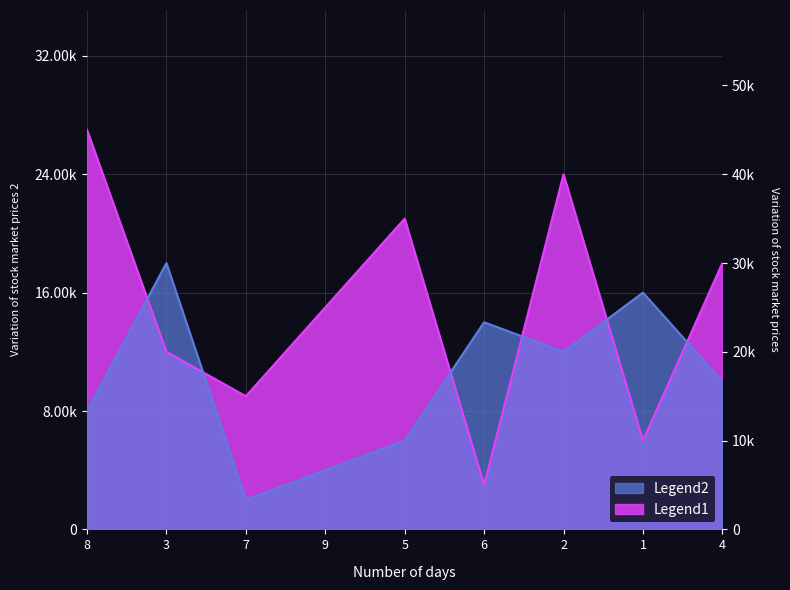

Count the number of data series in this chart.

2